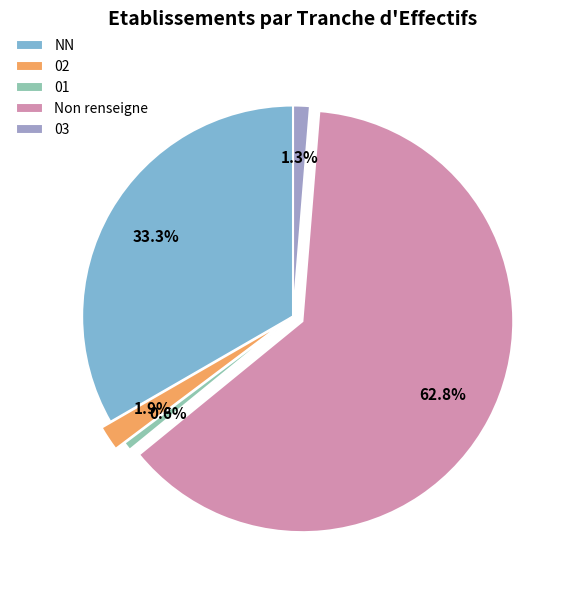

Approximately how many times larger is the value at 03 compared to 02?

0.7